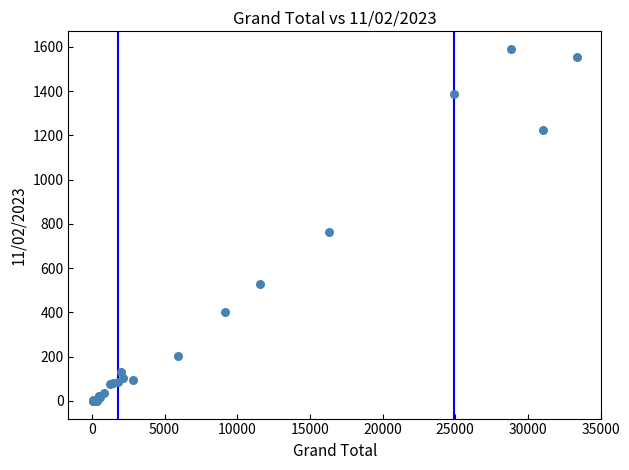

What Y value in the scatter plot is closest to 795?

765